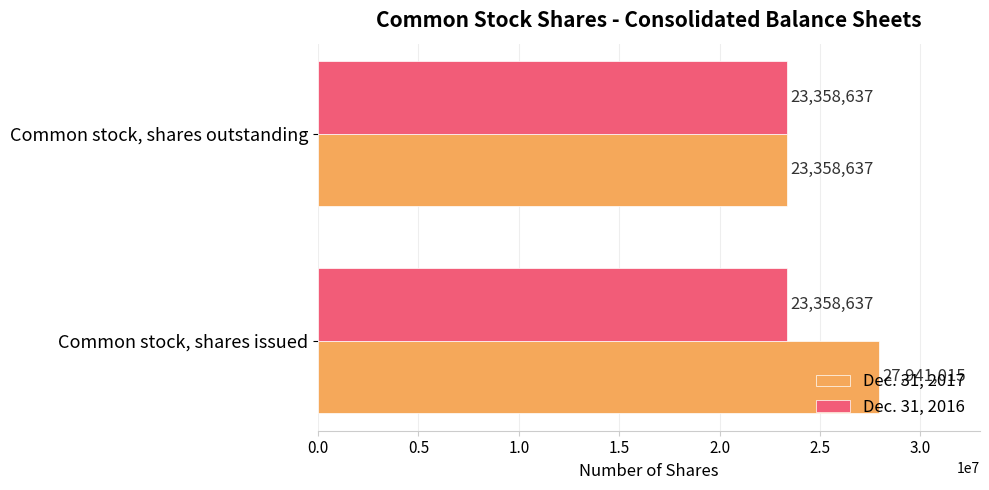

Which series has the largest total across all categories?

Dec. 31, 2017